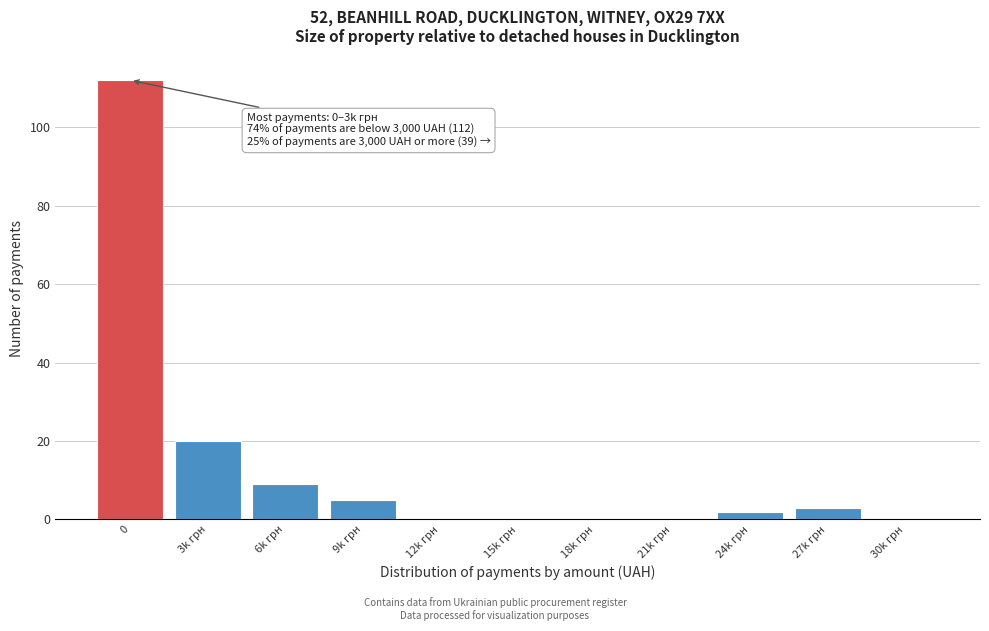

Reading left to right, transcribe all the data shown in this chart.

0=112	3k грн=20	6k грн=9	9k грн=5	12k грн=0	15k грн=0	18k грн=0	21k грн=0	24k грн=2	27k грн=3	30k грн=0